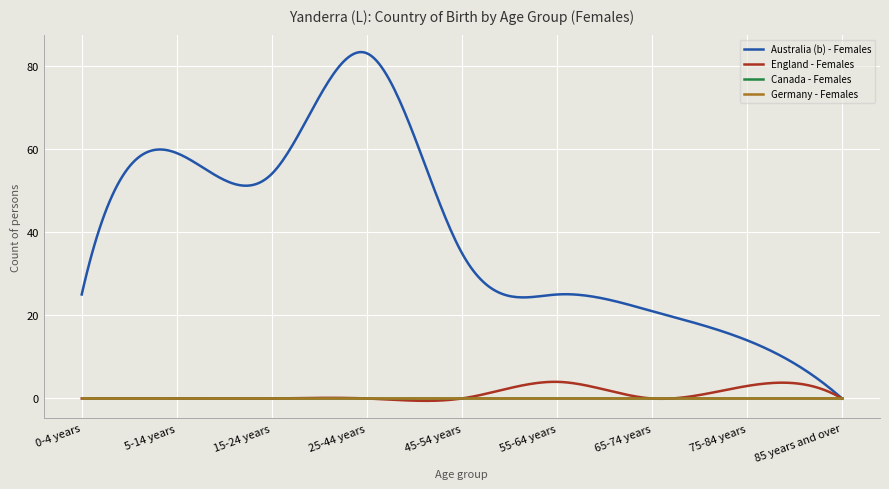

True or false: England - Females and Australia (b) - Females intersect in this chart.

False